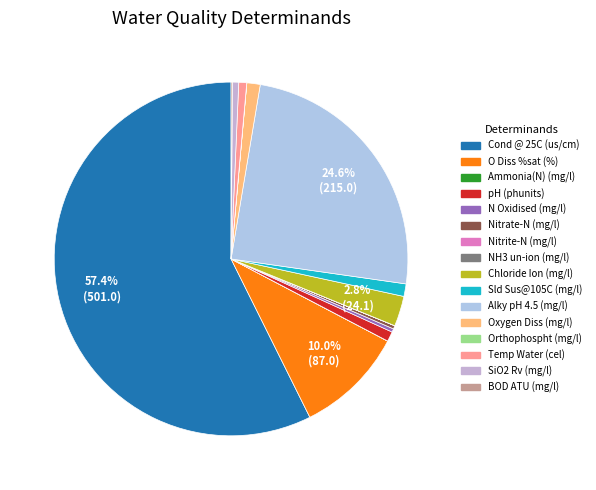

Rank the categories by value from highest to lowest.

Cond @ 25C (us/cm), Alky pH 4.5 (mg/l), O Diss %sat (%), Chloride Ion (mg/l), Oxygen Diss (mg/l), Sld Sus@105C (mg/l), pH (phunits), Temp Water (cel), SiO2 Rv (mg/l), N Oxidised (mg/l), Nitrate-N (mg/l), BOD ATU (mg/l), Ammonia(N) (mg/l), Orthophospht (mg/l), Nitrite-N (mg/l), NH3 un-ion (mg/l)